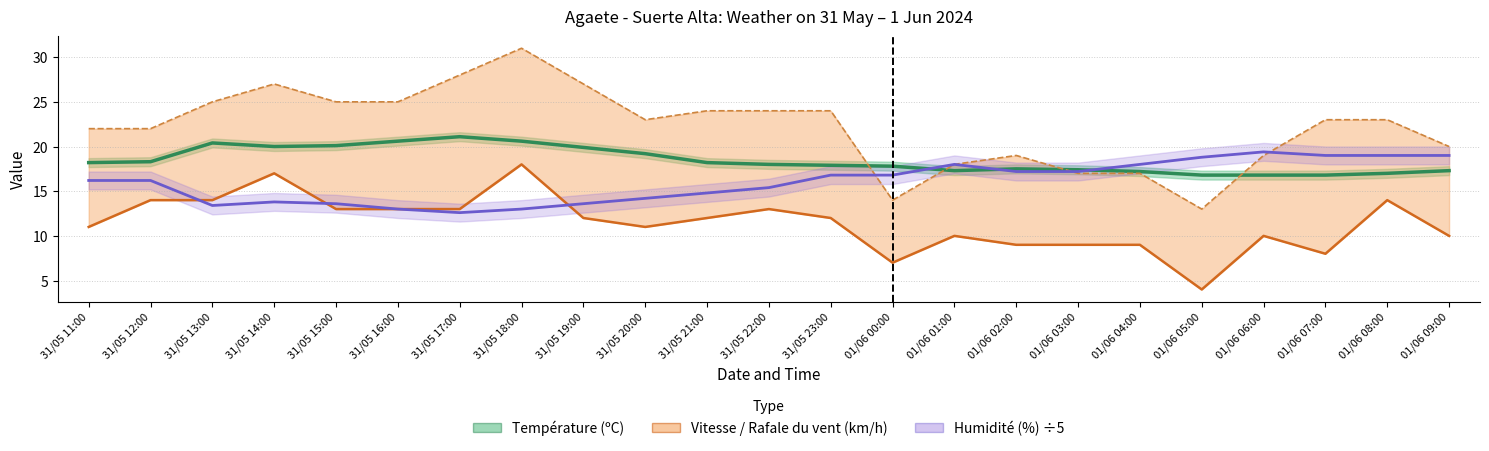

Between 01/06 00:00 and 31/05 12:00, which is larger?

31/05 12:00